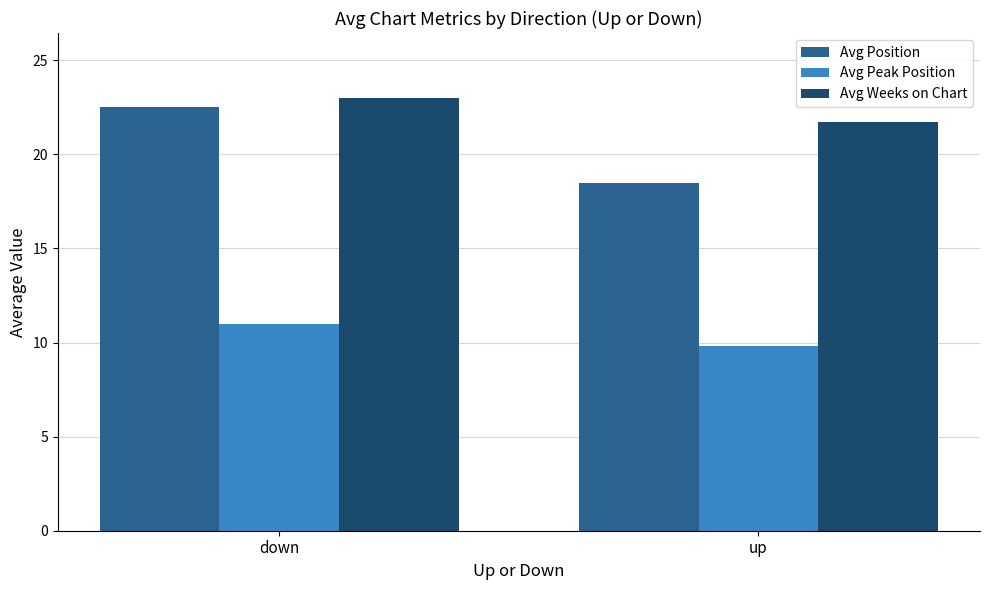

At which label does Avg Weeks on Chart reach its minimum?

up